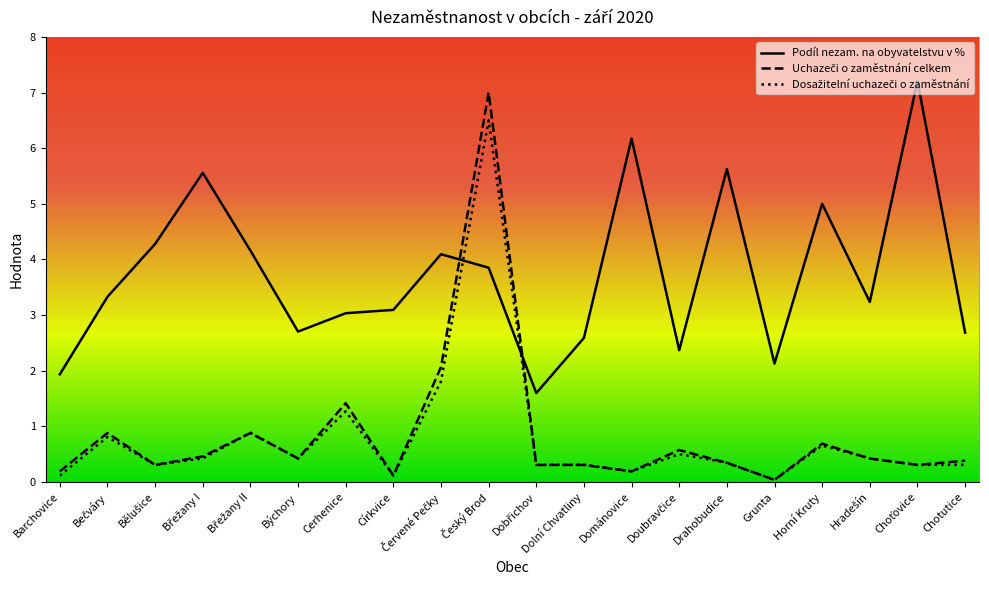

Reading right to left, list all the values displayed in this chart.

Podíl nezam. na obyvatelstvu v %: 2.7	7.2	3.2	5.0	2.1	5.6	2.4	6.2	2.6	1.6	3.9	4.1	3.1	3.0	2.7	4.2	5.6	4.3	3.3	1.9
Uchazeči o zaměstnání celkem: 0.4	0.3	0.4	0.7	0.0	0.3	0.6	0.2	0.3	0.3	7.0	2.1	0.1	1.4	0.4	0.9	0.5	0.3	0.9	0.2
Dosažitelní uchazeči o zaměstnání: 0.3	0.3	0.4	0.7	0.0	0.3	0.5	0.2	0.3	0.3	6.5	1.8	0.1	1.3	0.4	0.9	0.4	0.3	0.8	0.1